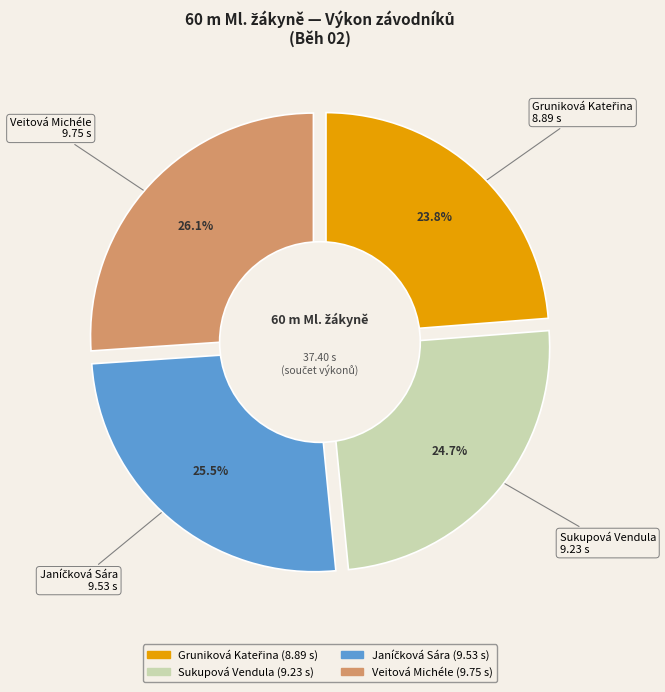

Count the number of slices in the pie.

4